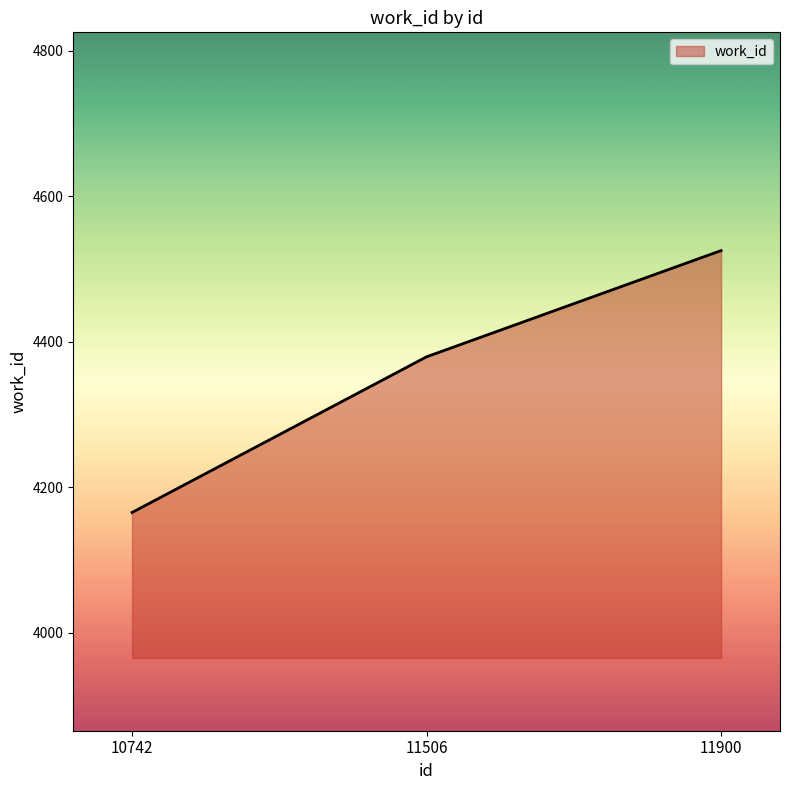

List the labels in order of value, largest first.

11900, 11506, 10742